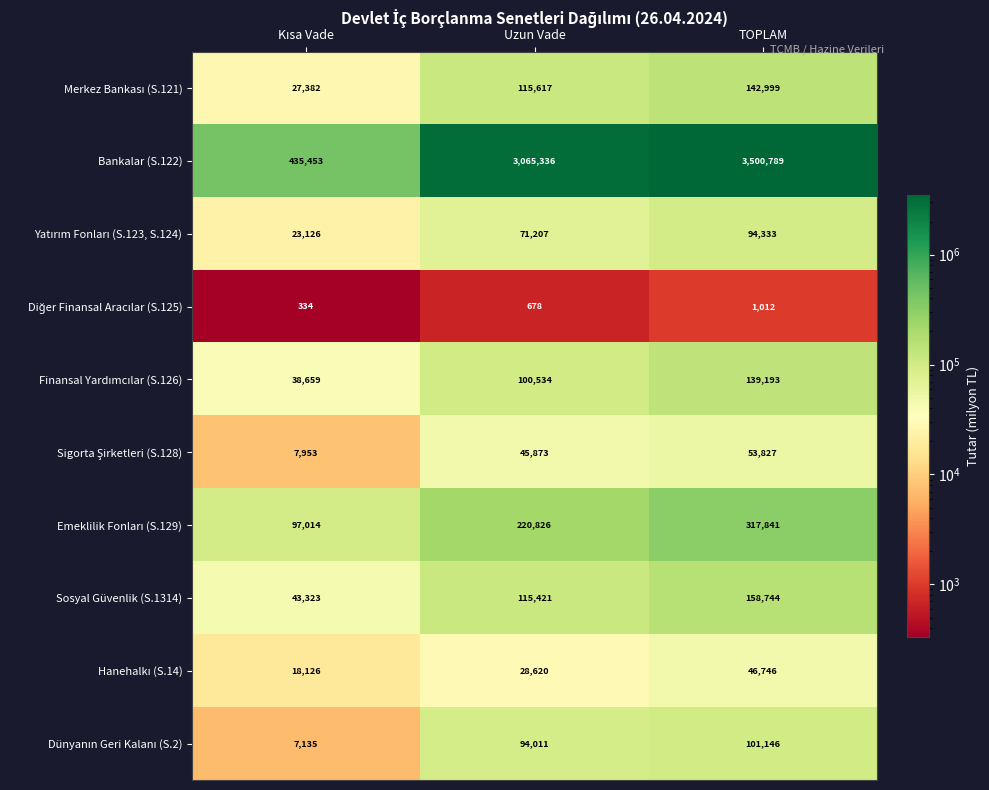

Which series changed the most between Uzun Vade and TOPLAM?

Bankalar (S.122)